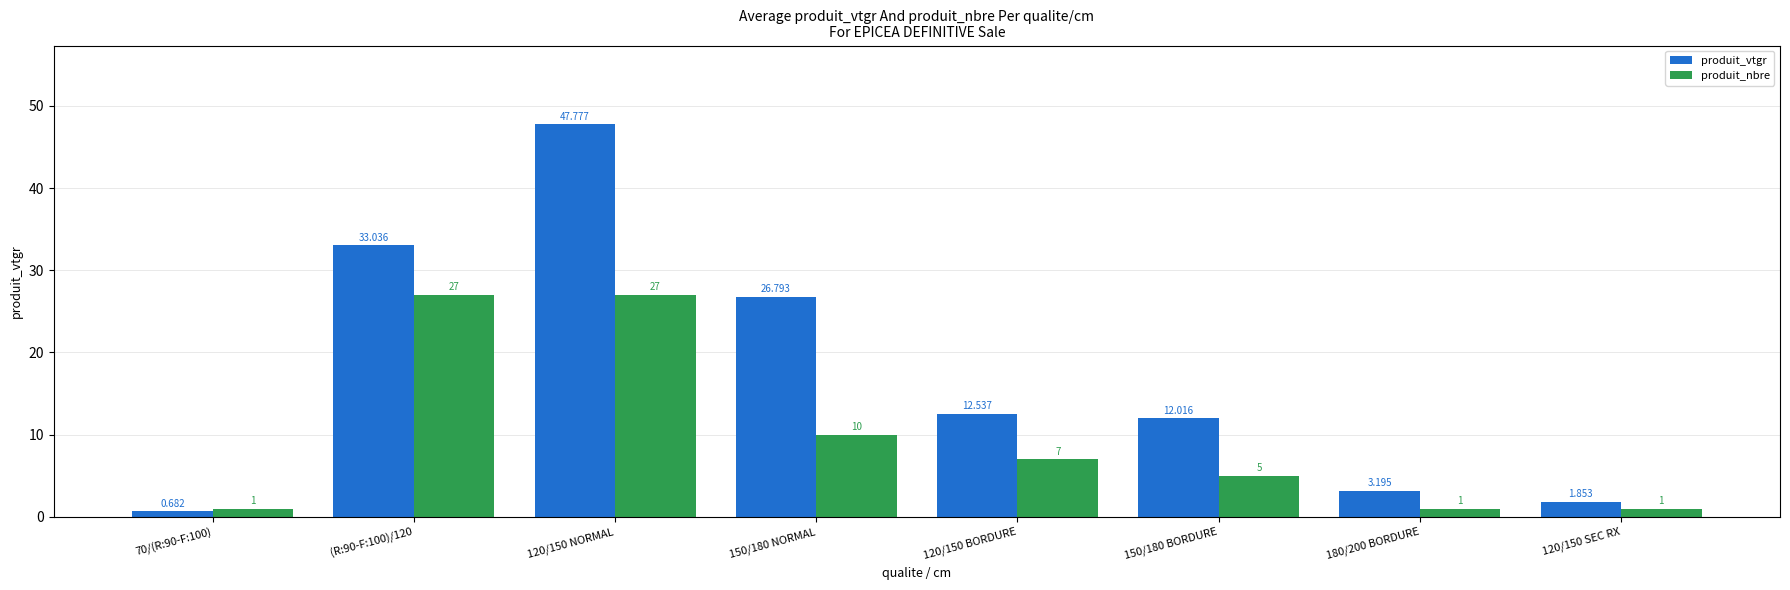

Which label corresponds to the largest value in the chart?

120/150 NORMAL